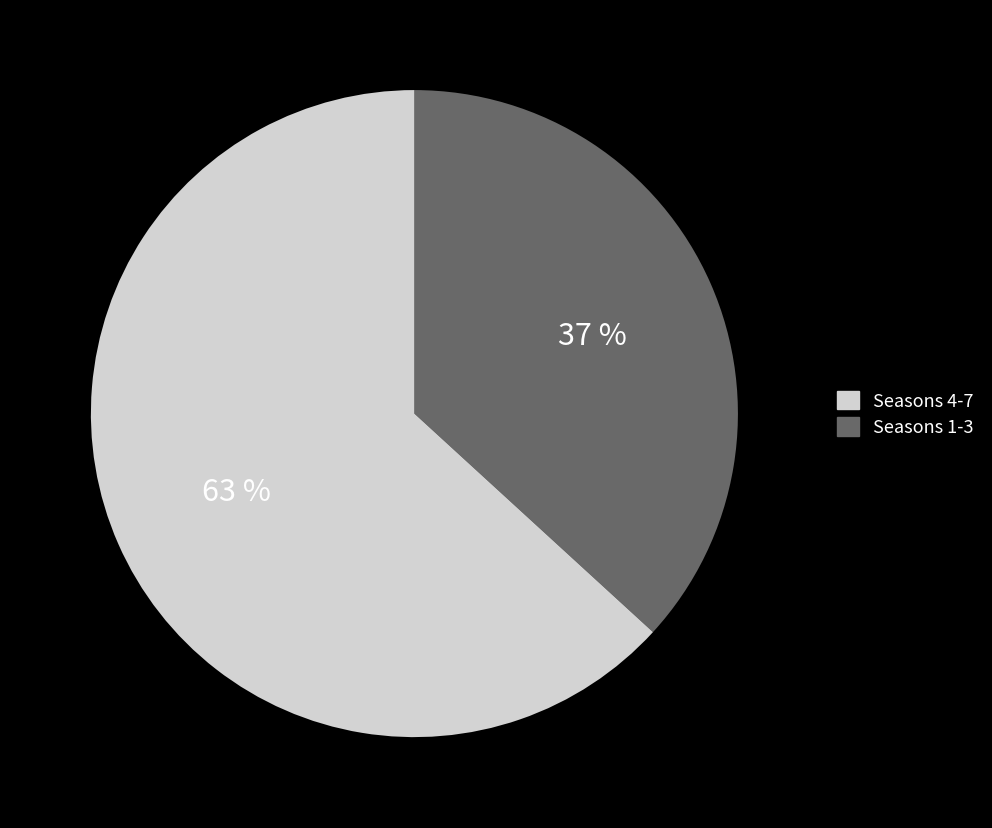

Is there a majority slice in this chart?

Yes